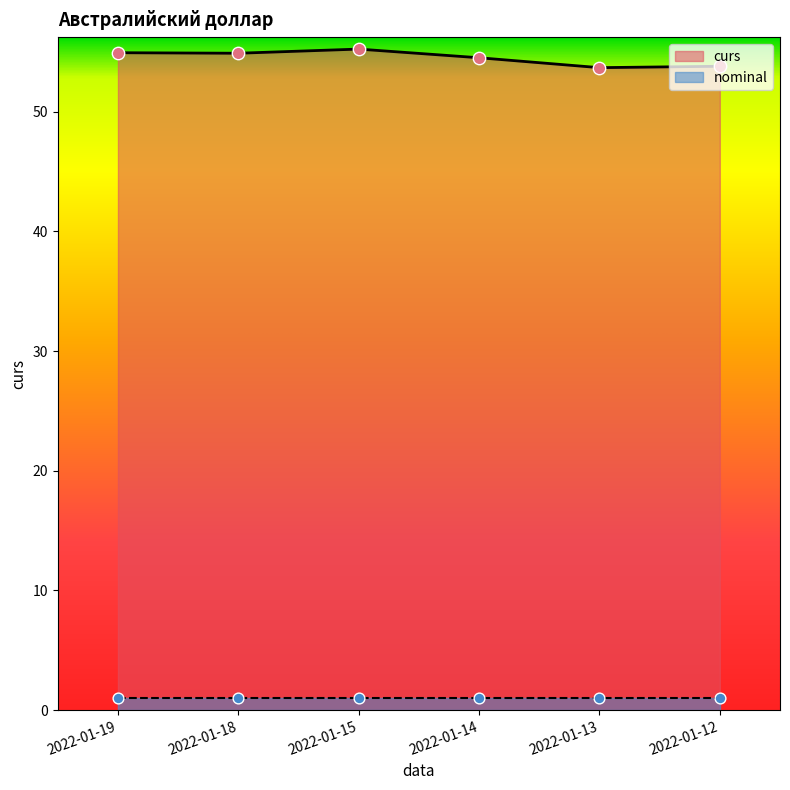

Which has a higher value, 2022-01-12 or 2022-01-18?

2022-01-18